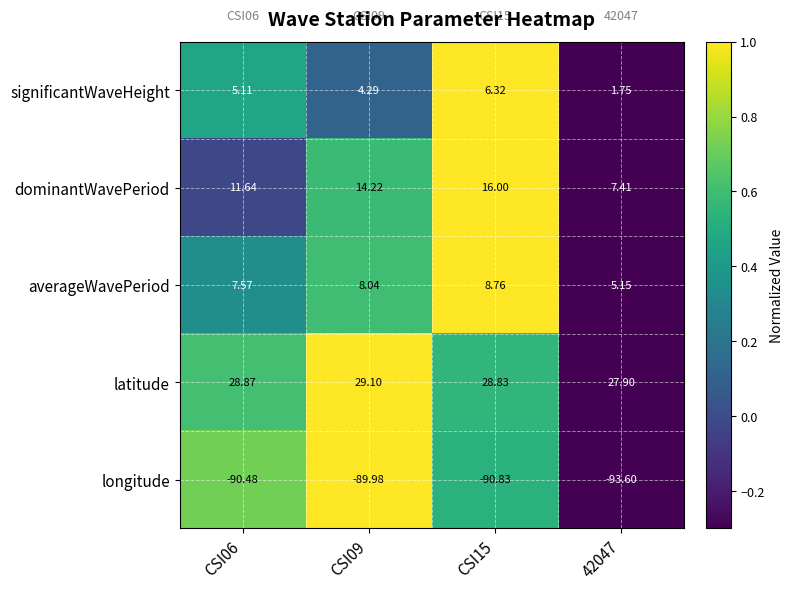

At CSI15, list the series in order from largest to smallest.

latitude, dominantWavePeriod, averageWavePeriod, significantWaveHeight, longitude